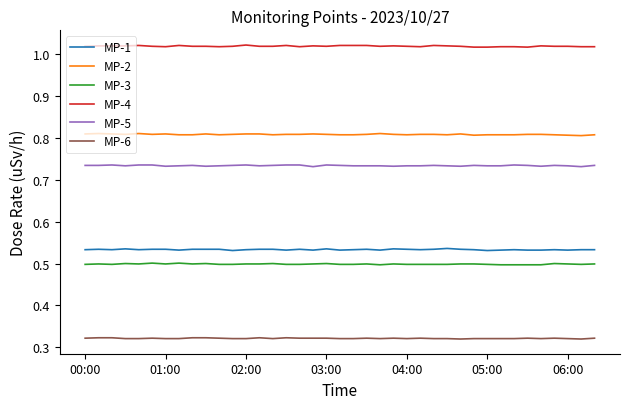

True or false: MP-2 and MP-1 intersect in this chart.

False